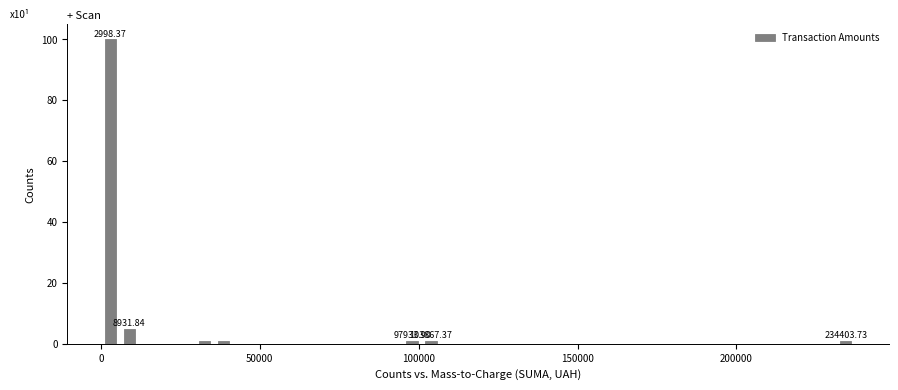

Around what value on the x-axis is the tallest bar? Give the approximate position of its centre, as read against the axis.

5000